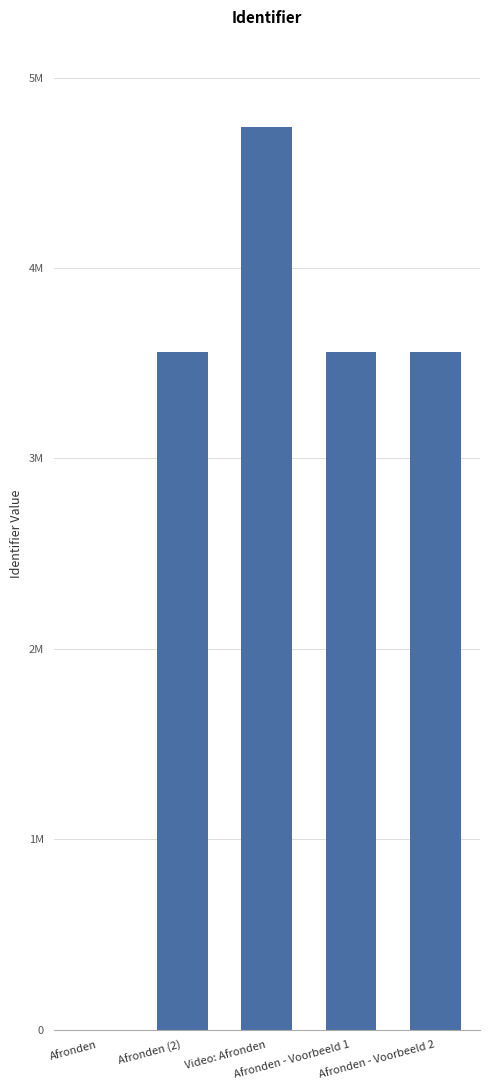

True or false: the data shows 3559138 at Afronden (2).

True